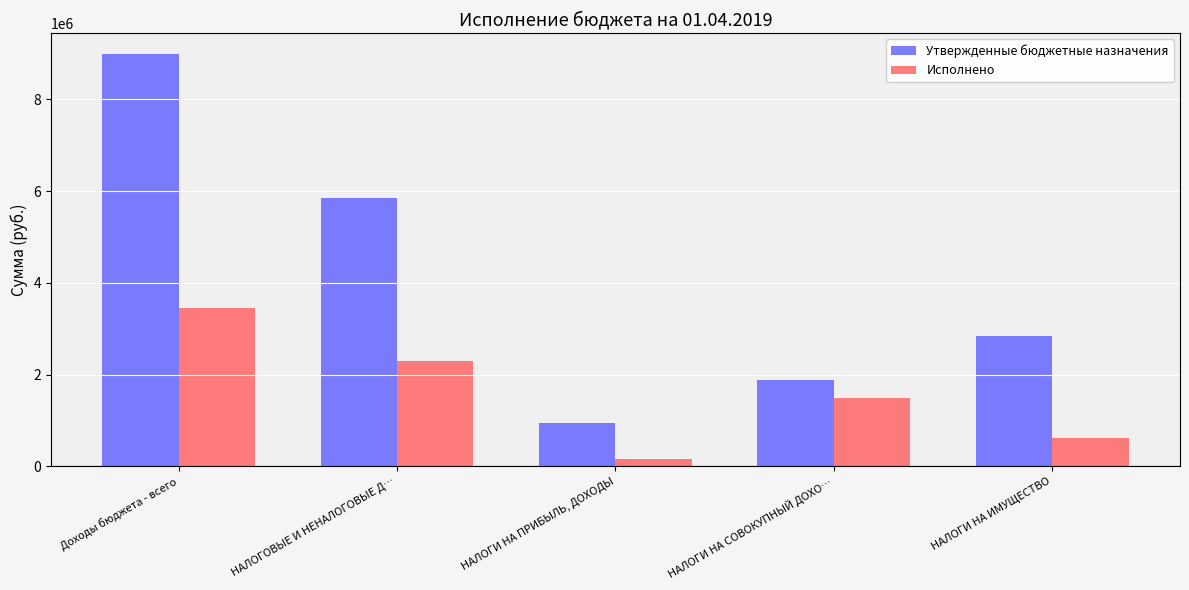

What is the difference between the highest and lowest values at НАЛОГОВЫЕ И НЕНАЛОГОВЫЕ Д…?

3542429.4